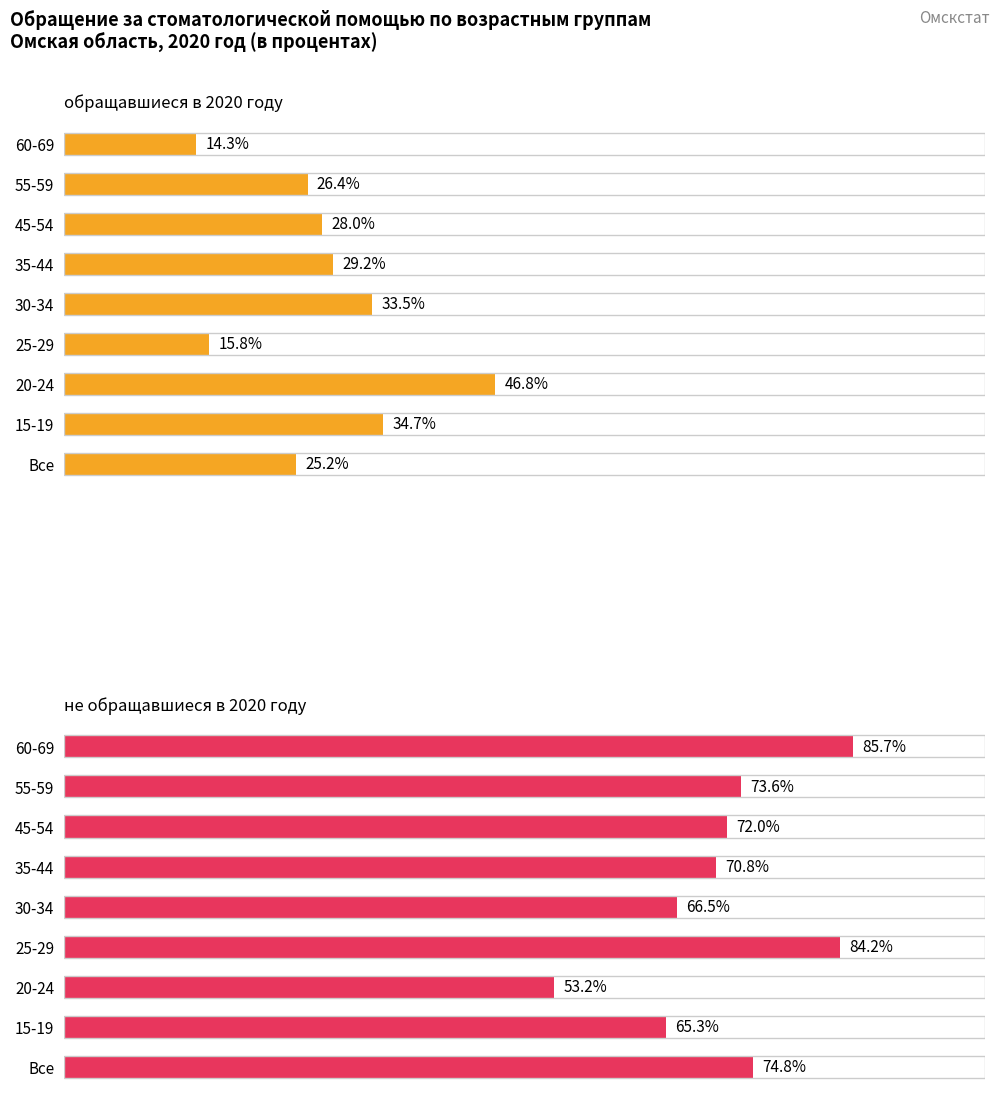

List the series in order of their peak value, highest first.

не обращавшиеся в 2020 году, обращавшиеся в 2020 году